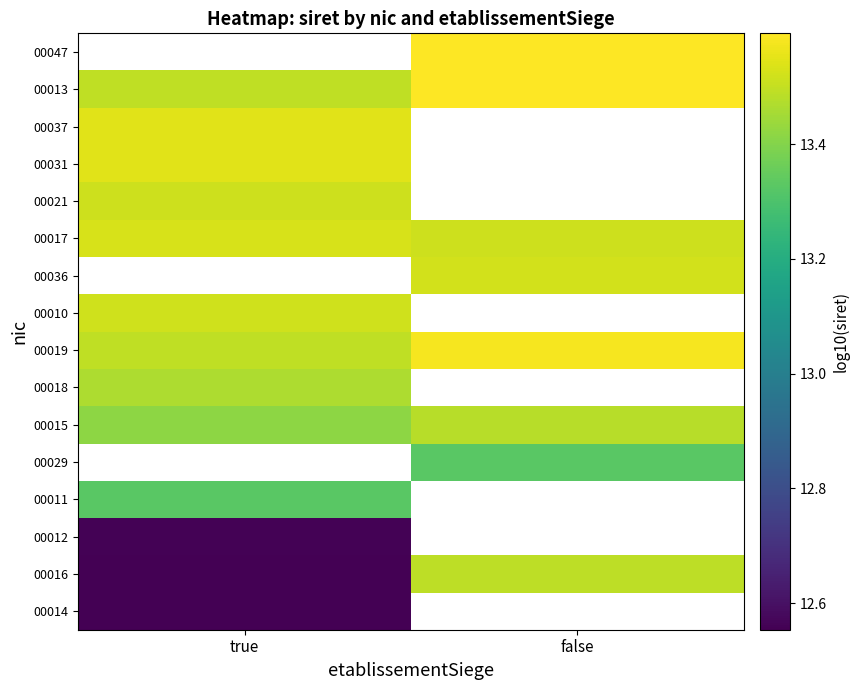

What is the difference between the highest and lowest values at true?

1.0